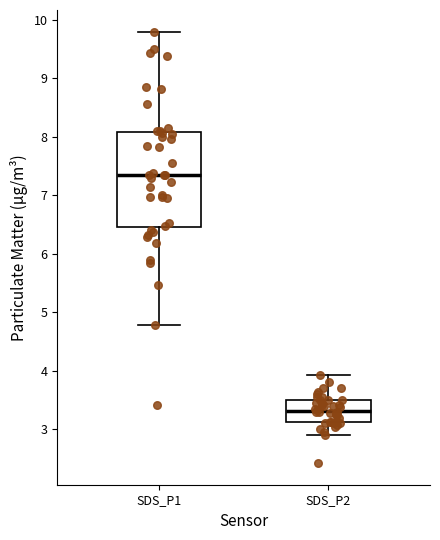

Where does the lower whisker of the box for SDS_P1 end on the y-axis? The values are not printed on the chart, so give them approximately, as read against the axis.

4.8